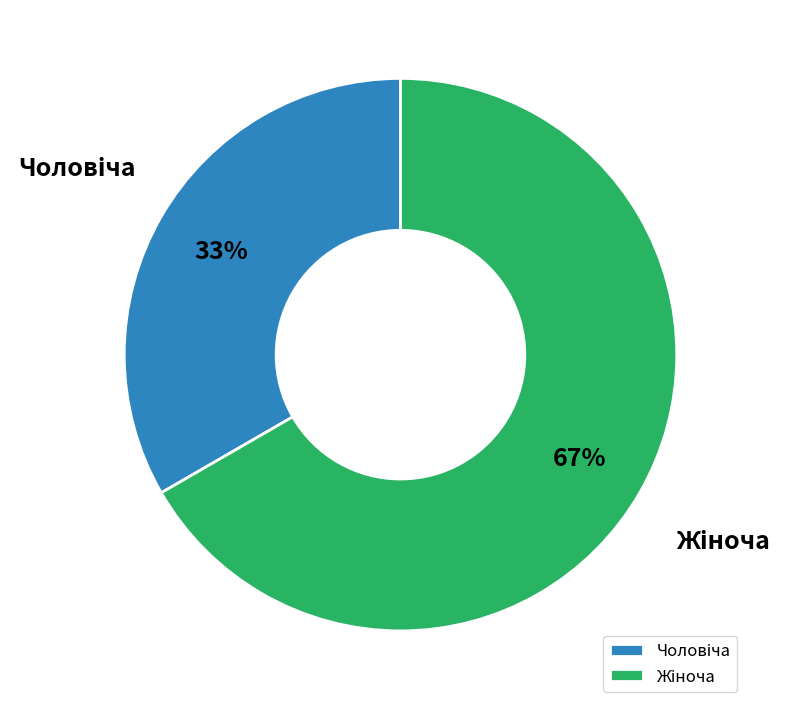

To the nearest percent, what is the average slice percentage?

50%